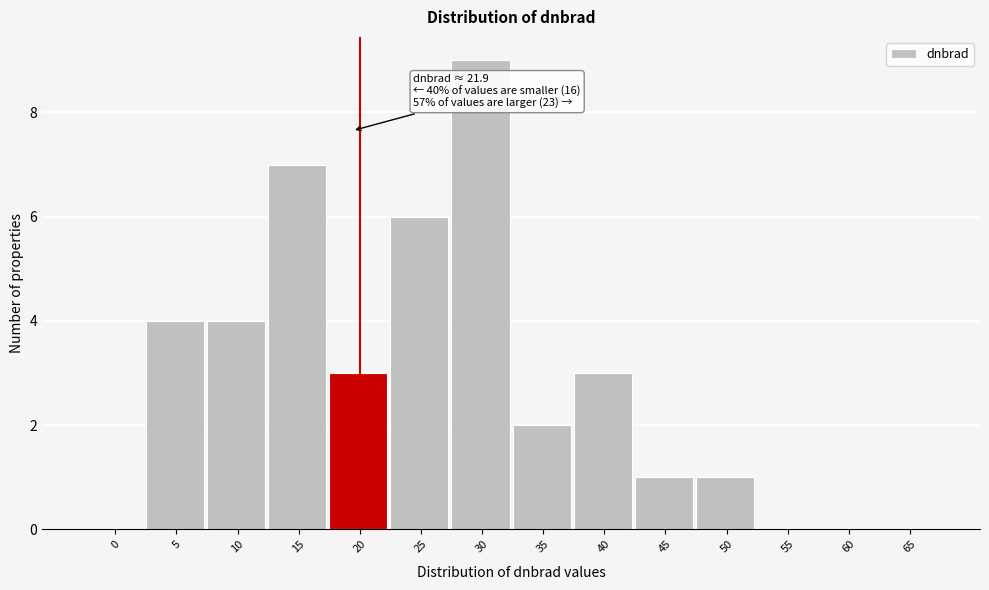

Reading right to left, extract all data points from this chart.

65=0	60=0	55=0	50=1	45=1	40=3	35=2	30=9	25=6	20=3	15=7	10=4	5=4	0=0